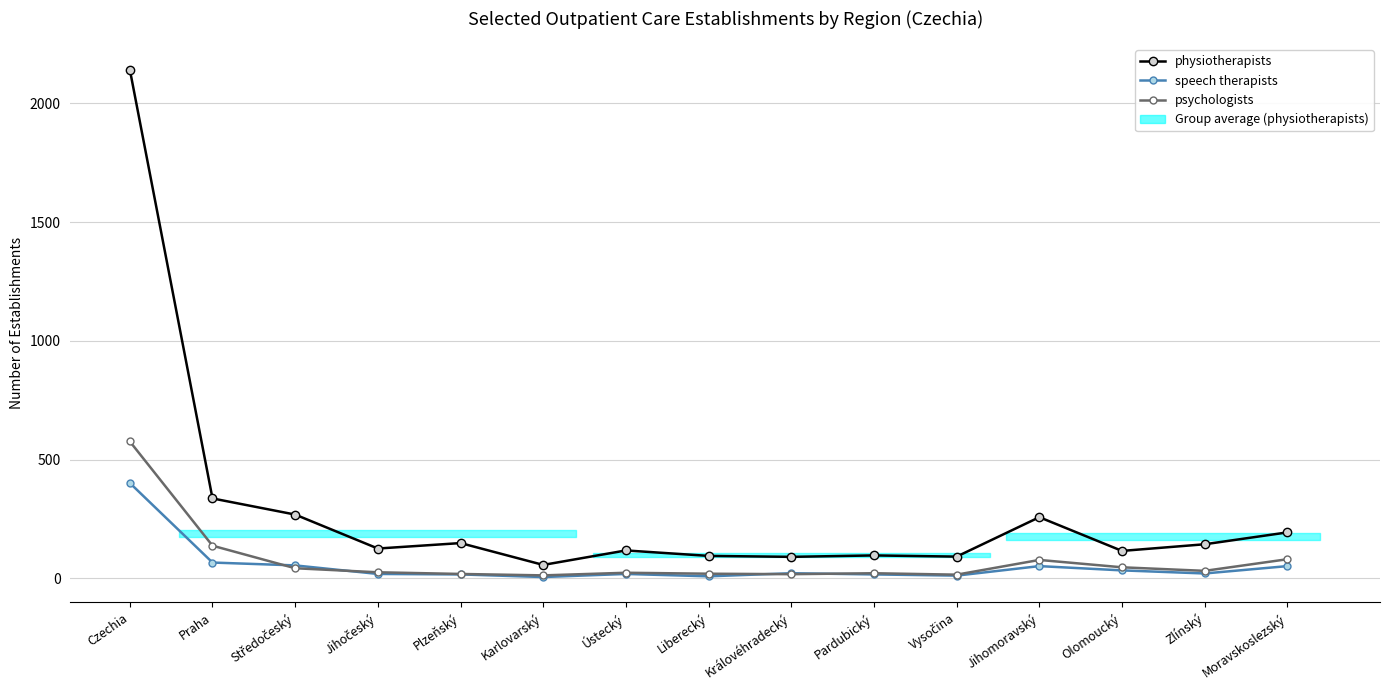

How many lines are shown in the chart?

3